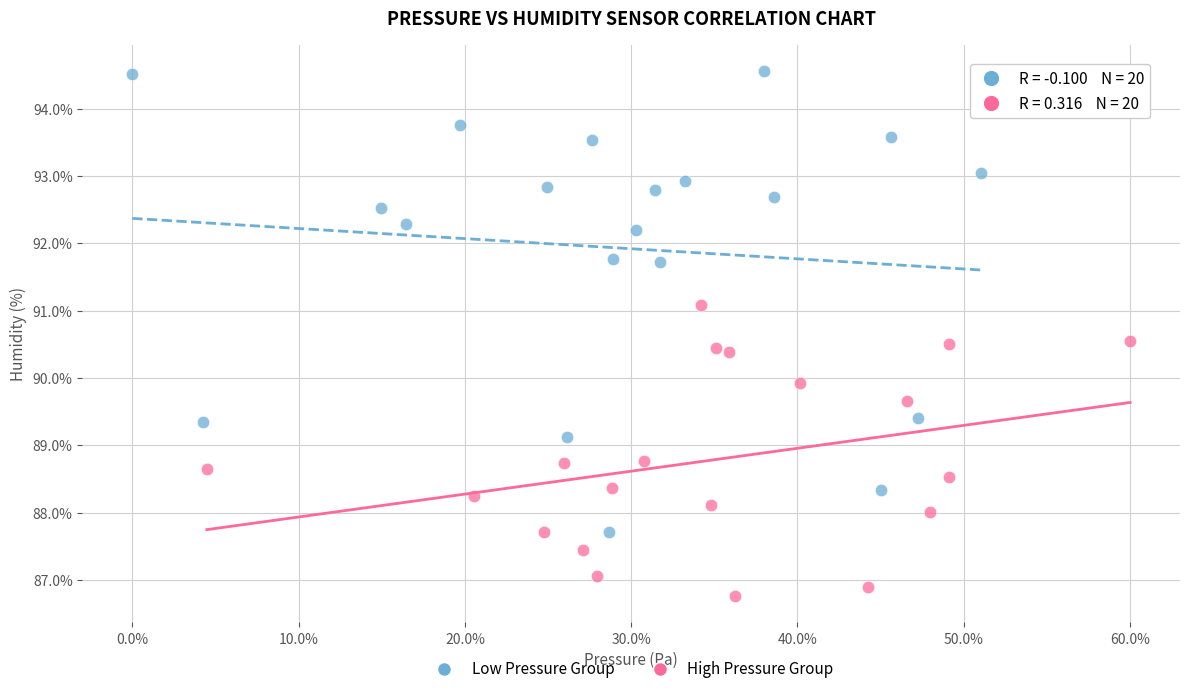

Which series contains the lowest Y value?

High Pressure Group